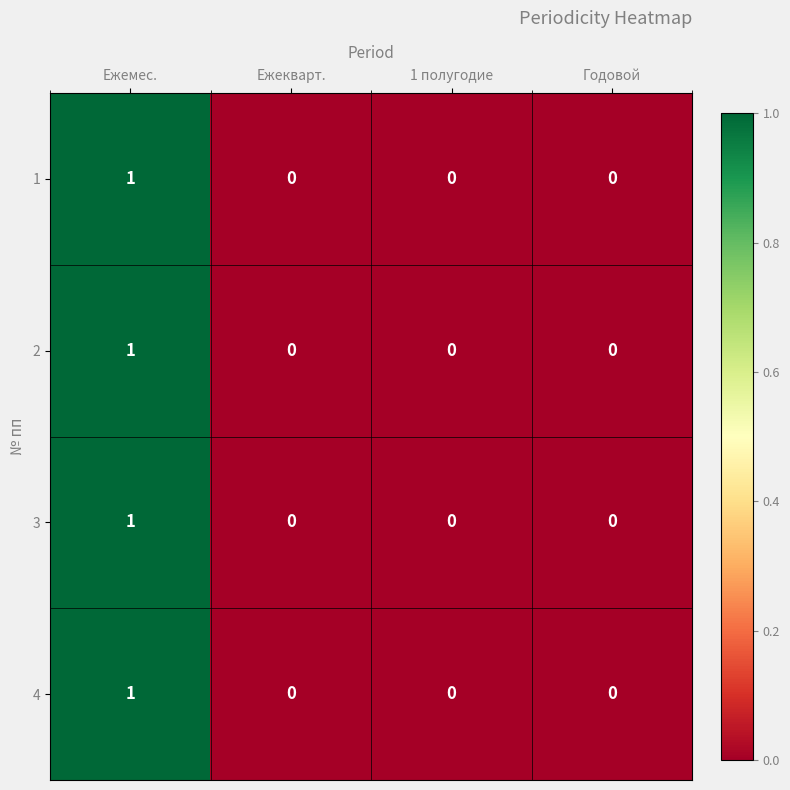

How many values in the 4 series exceed 0?

1